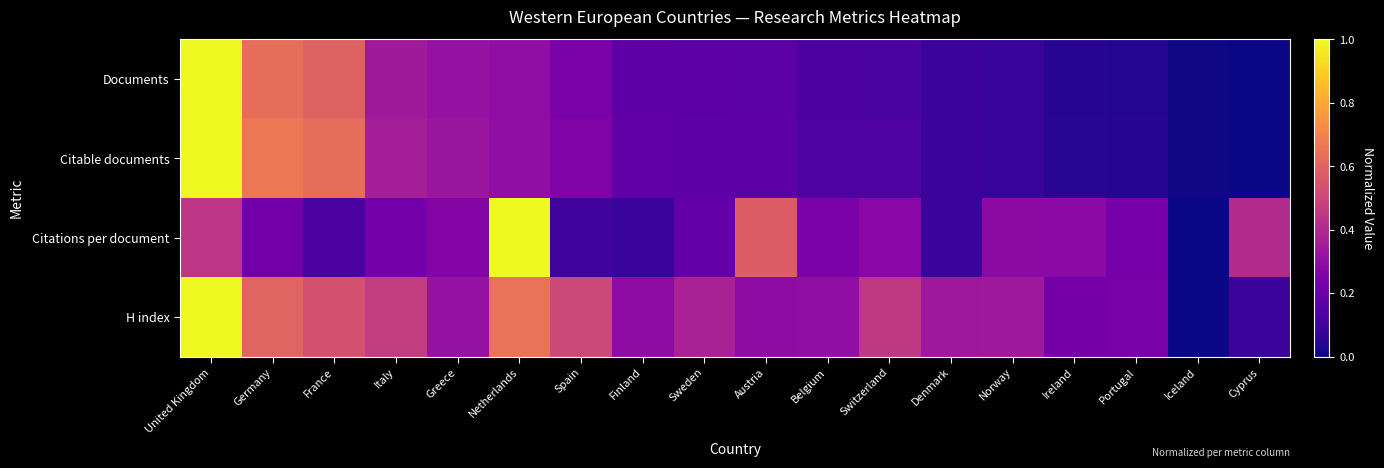

Count the number of data series in this chart.

4